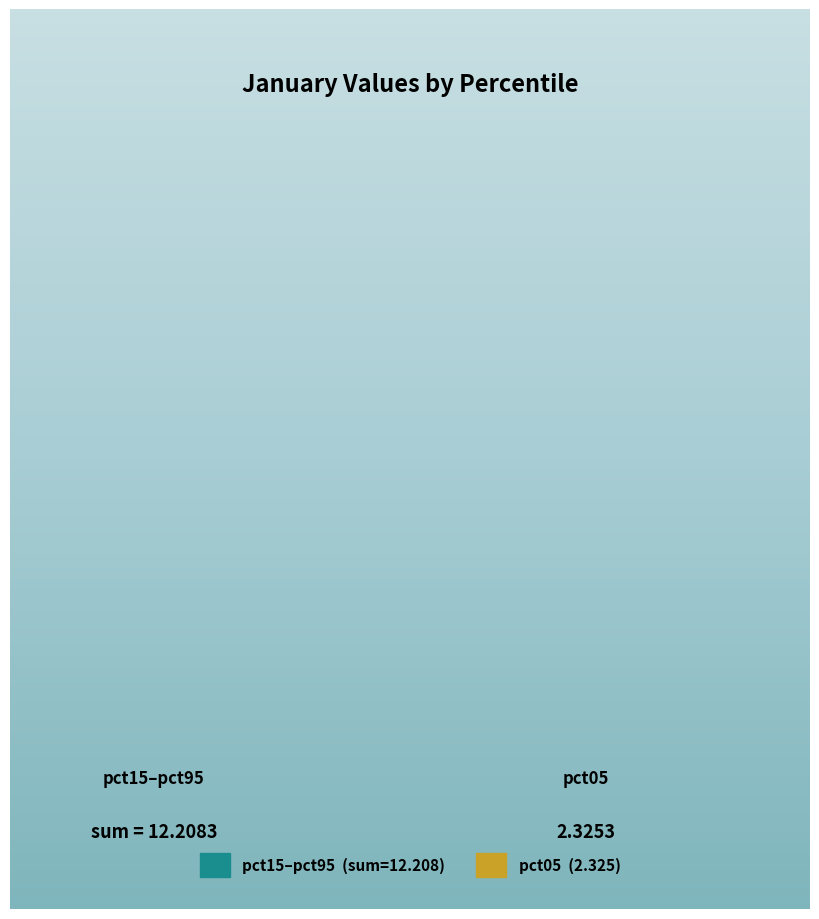

Do pct05 (2.325) and pct15–pct95 (sum=12.208) together represent more than half of the pie?

Yes